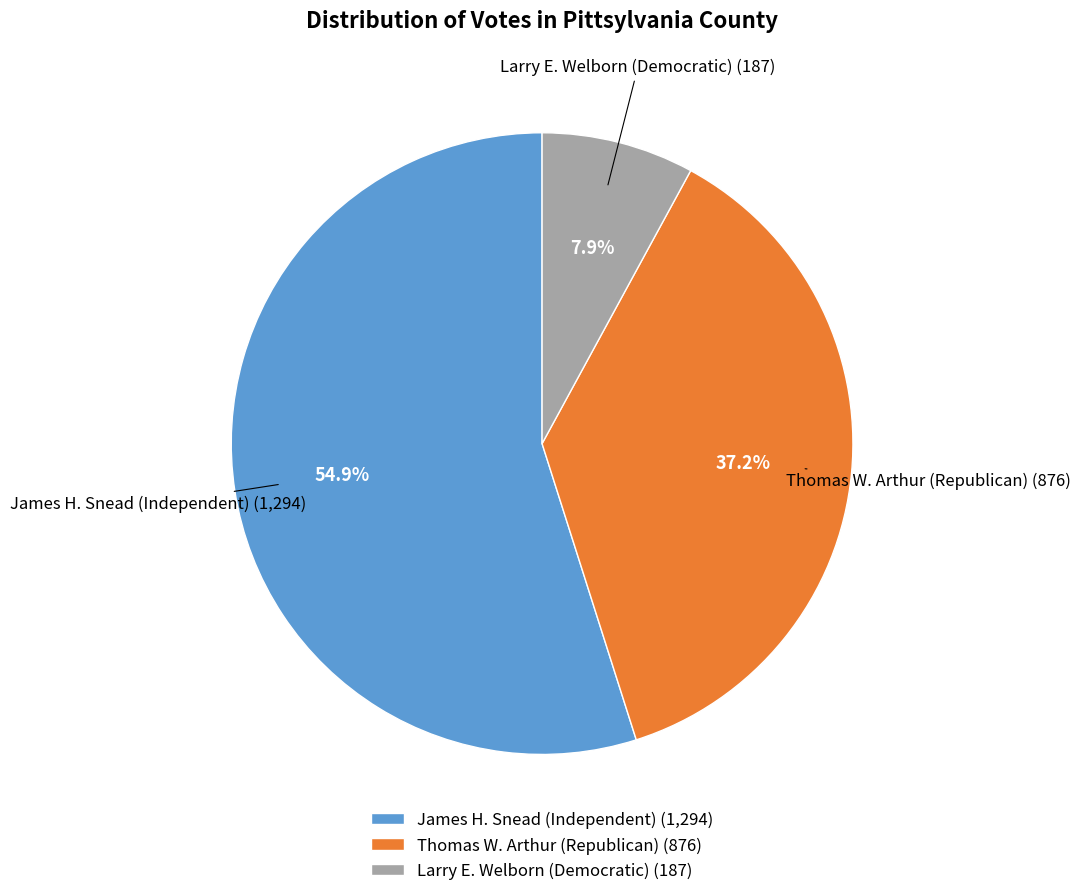

Is it true that Thomas W. Arthur (Republican) is 37% of the pie?

True